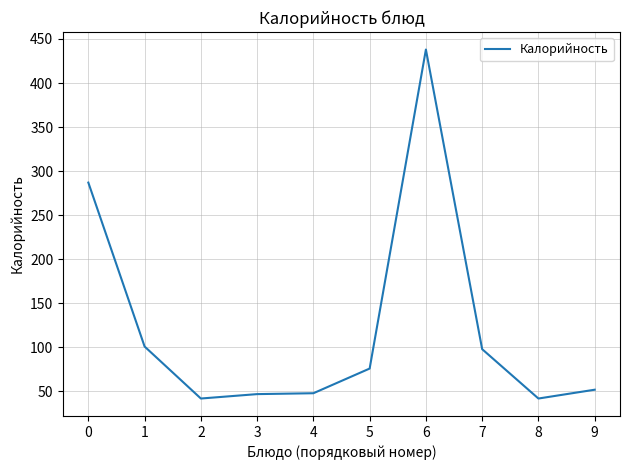

What is the greatest value displayed?

438